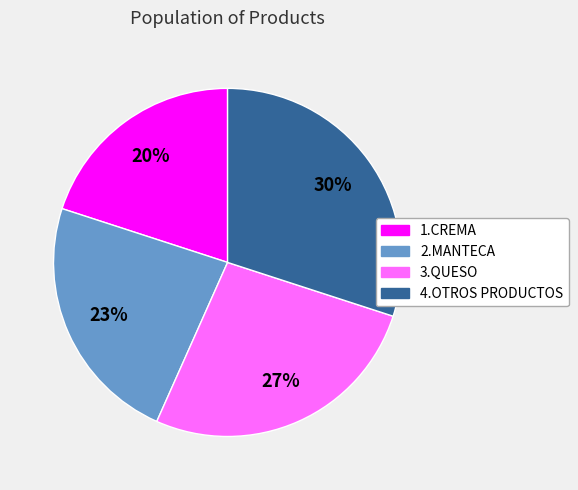

To the nearest percent, what portion does 1.CREMA represent?

20%